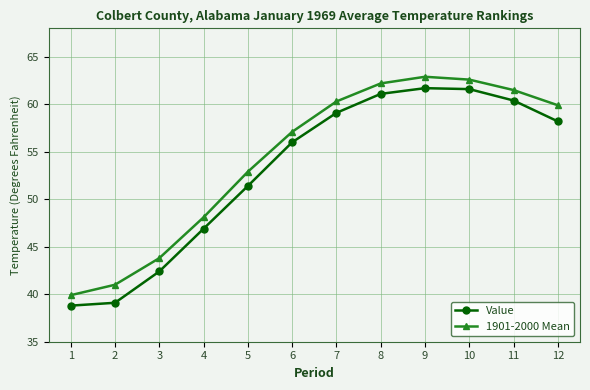

Read the Value value at 8.

61.1